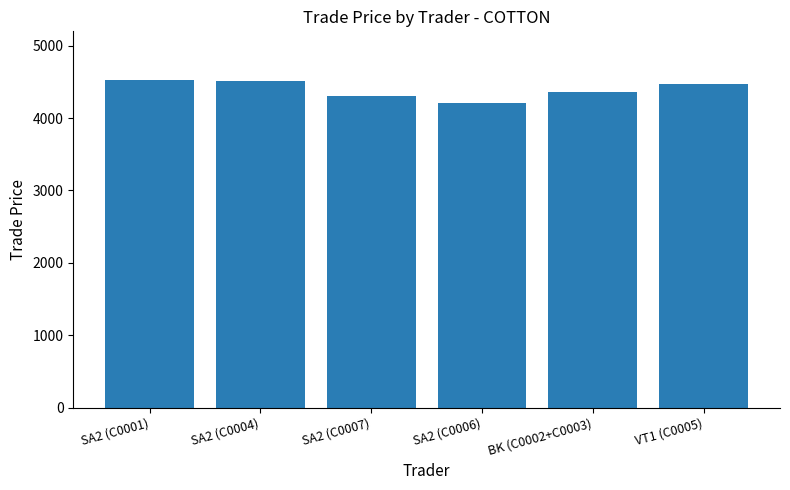

What is the smallest value displayed?

4209.6